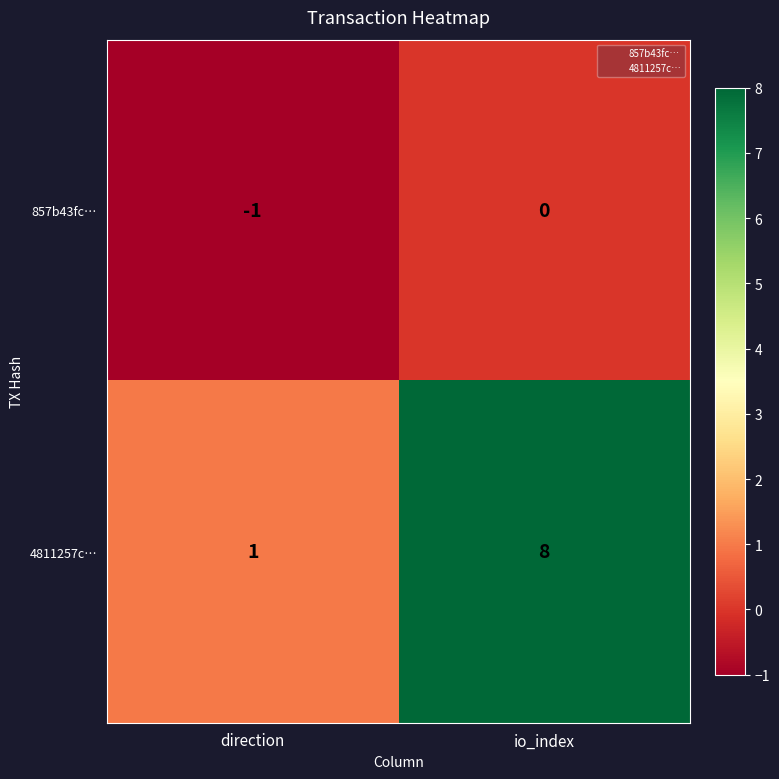

True or false: 857b43fc… has a value of -1 at direction.

True